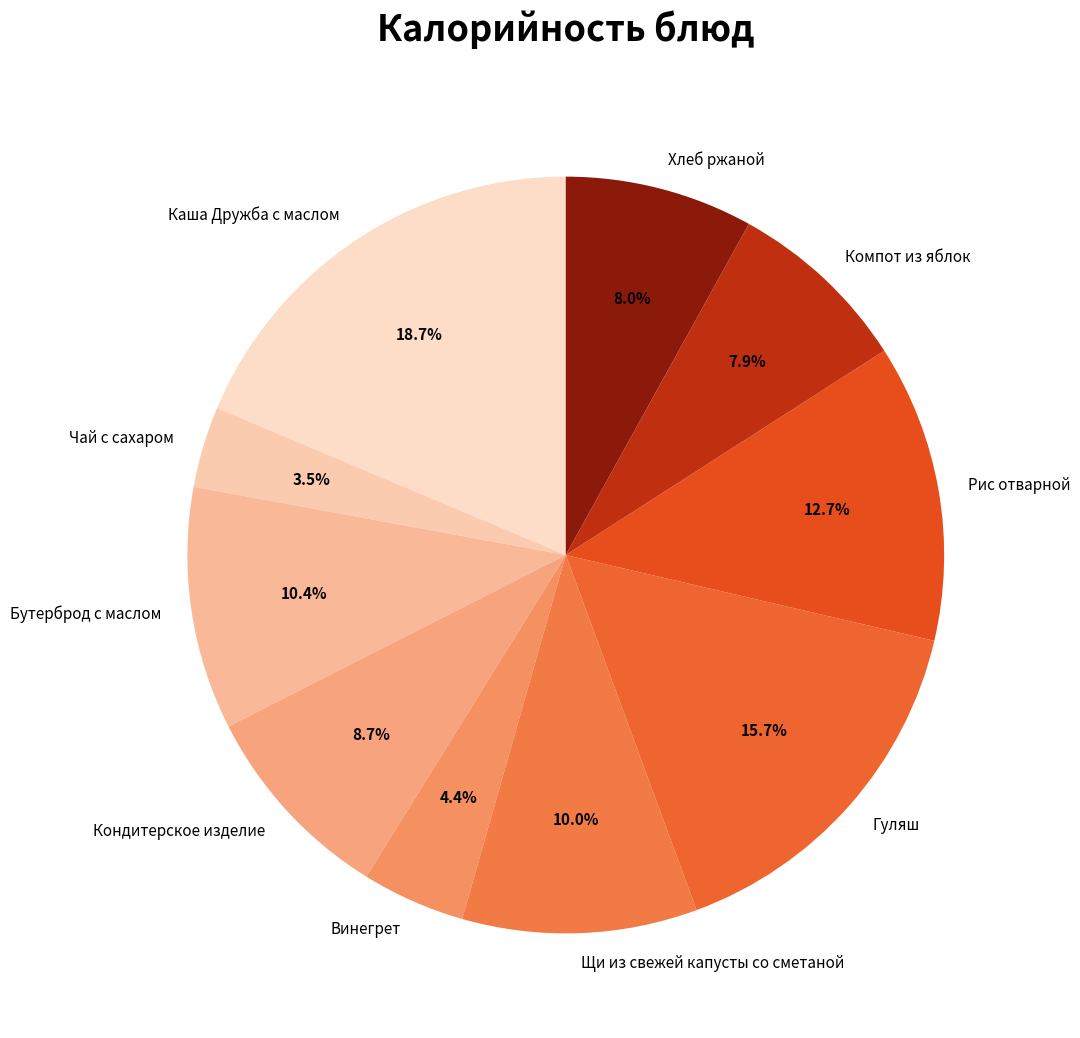

Is there a majority slice in this chart?

No